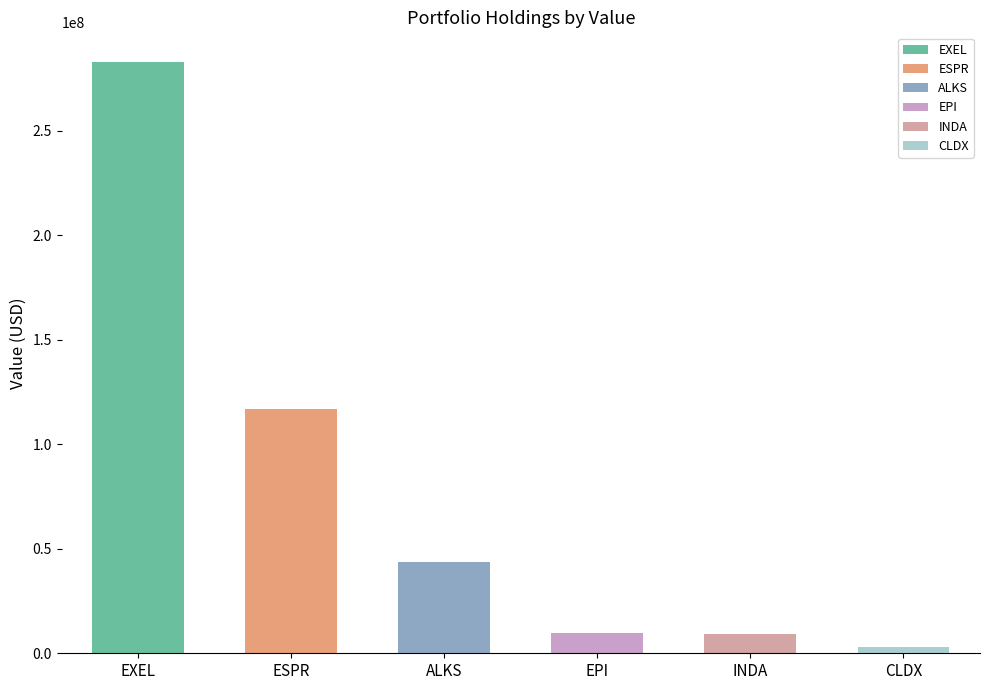

What is the value of the 3rd bar from the left?

43740000